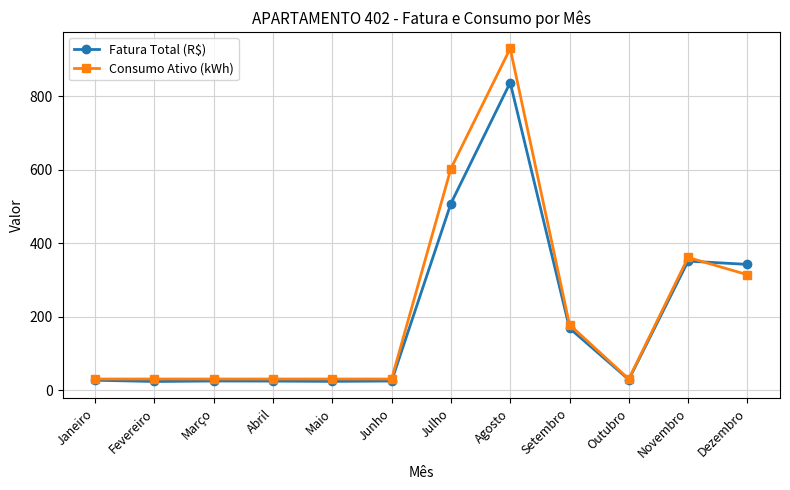

Rank the series by their maximum value, from lowest to highest.

Fatura Total (R$), Consumo Ativo (kWh)